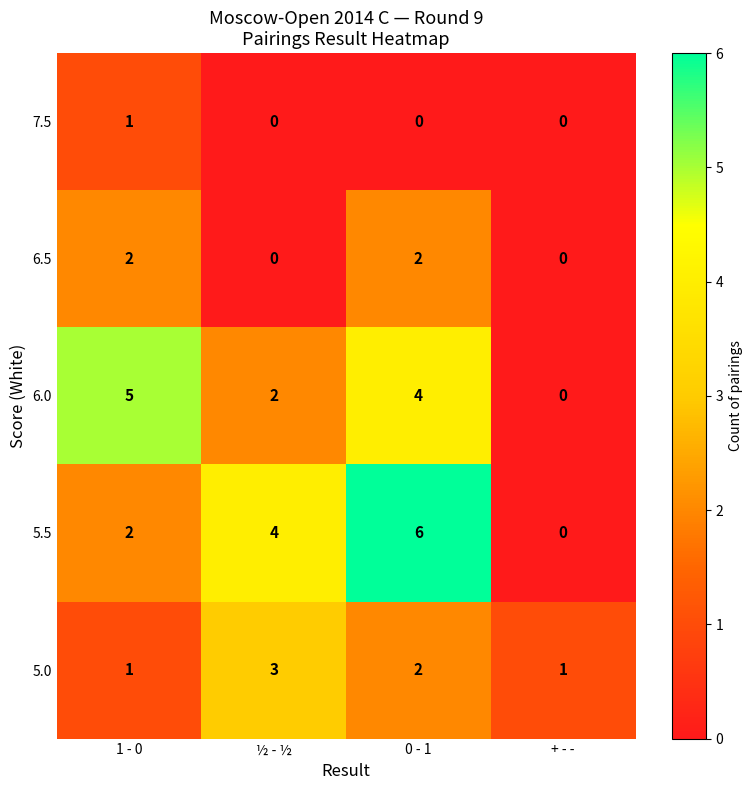

Where is 5.0 nearest to the value 2?

0 - 1